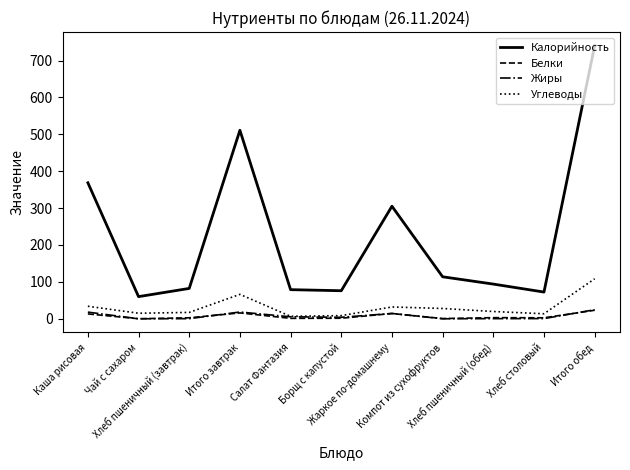

What is the sum of the Калорийность values at Салат Фантазия and Итого обед?

819.0